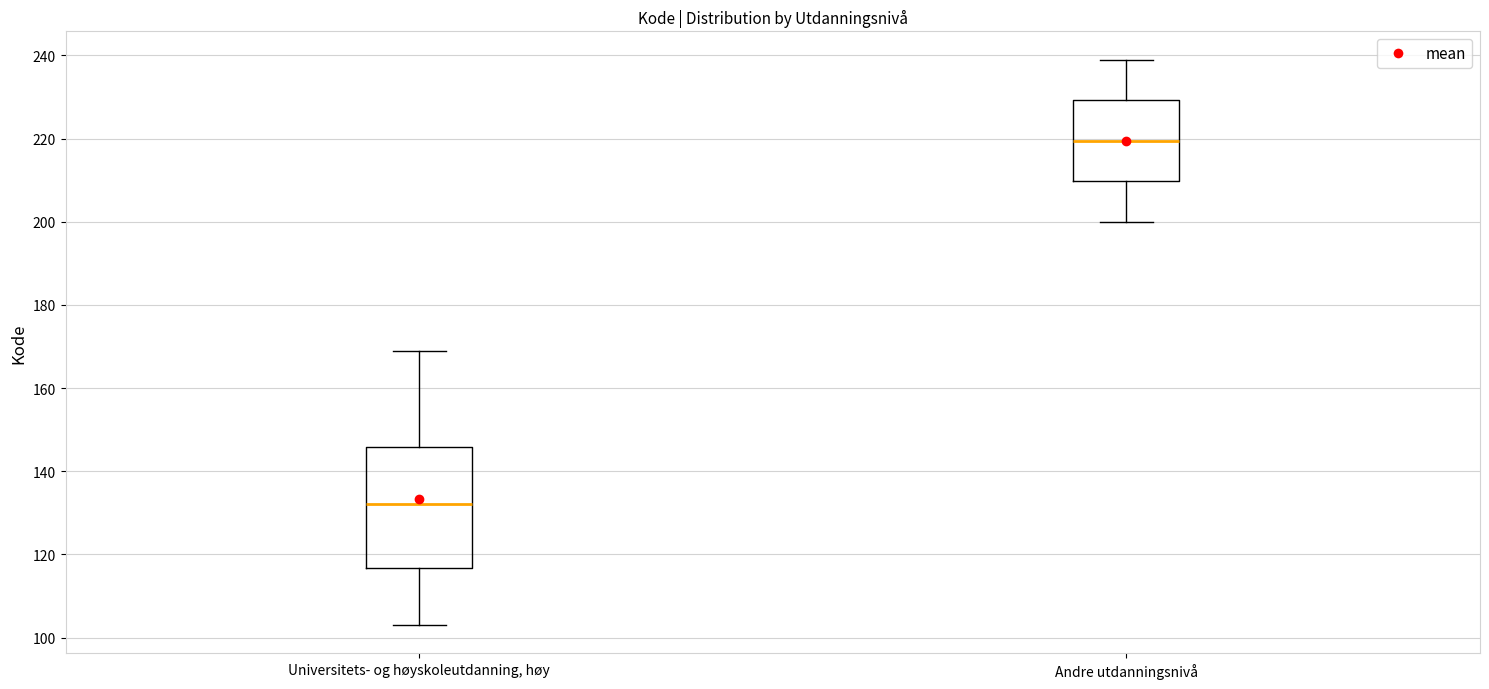

Reading left to right, read every box against the y-axis: the position of its median line, the range the box covers, and the ends of its whiskers. The values are not printed on the chart, so give them approximately, as read against the axis.

Universitets- og høyskoleutdanning, høy: median 132, box 116 to 146, whiskers 104 to 170
Andre utdanningsnivå: median 220, box 210 to 230, whiskers 200 to 240